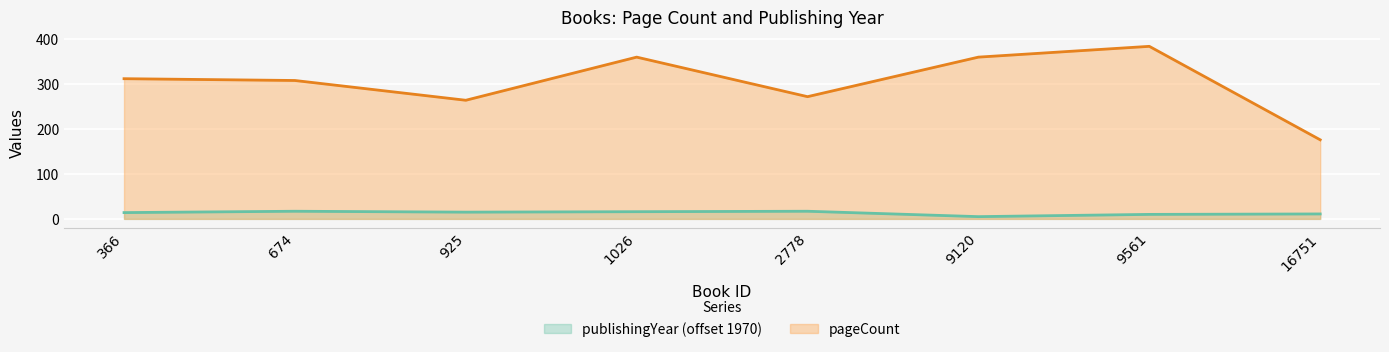

The pageCount series shows 384 at 9561. True or false?

True